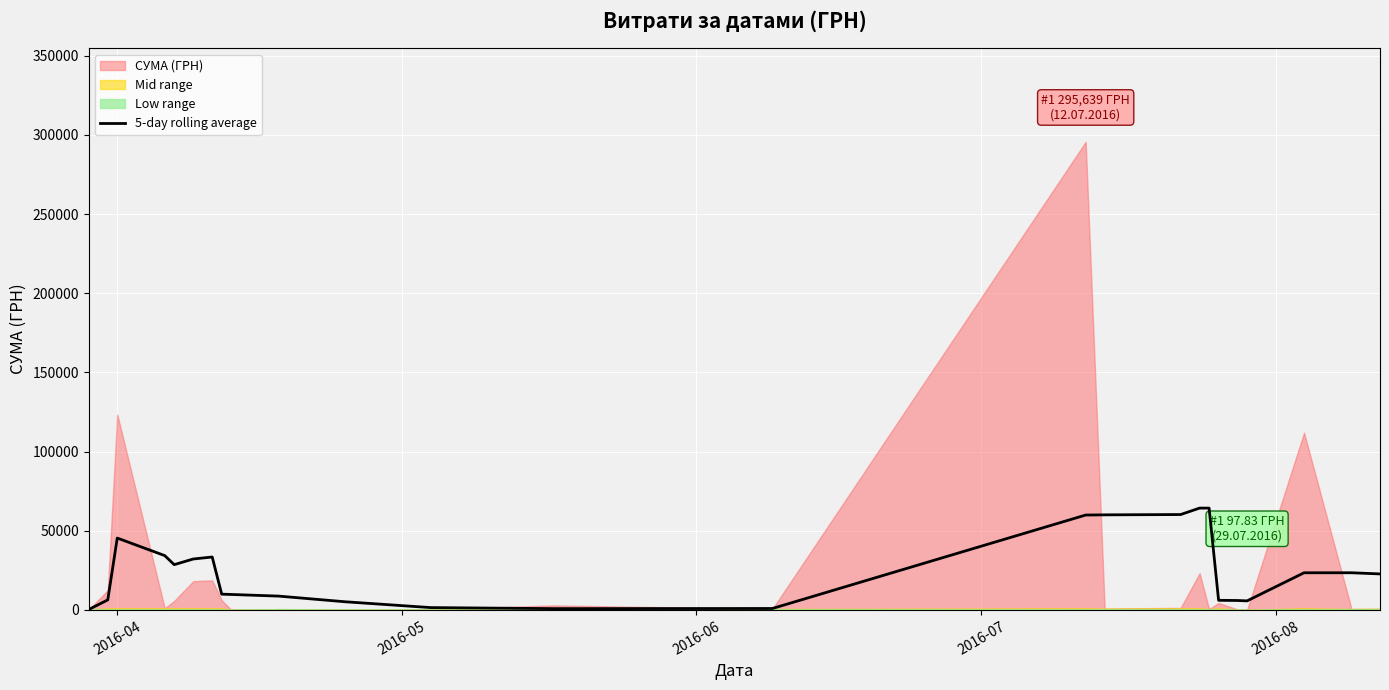

What is the average value?

24570.2